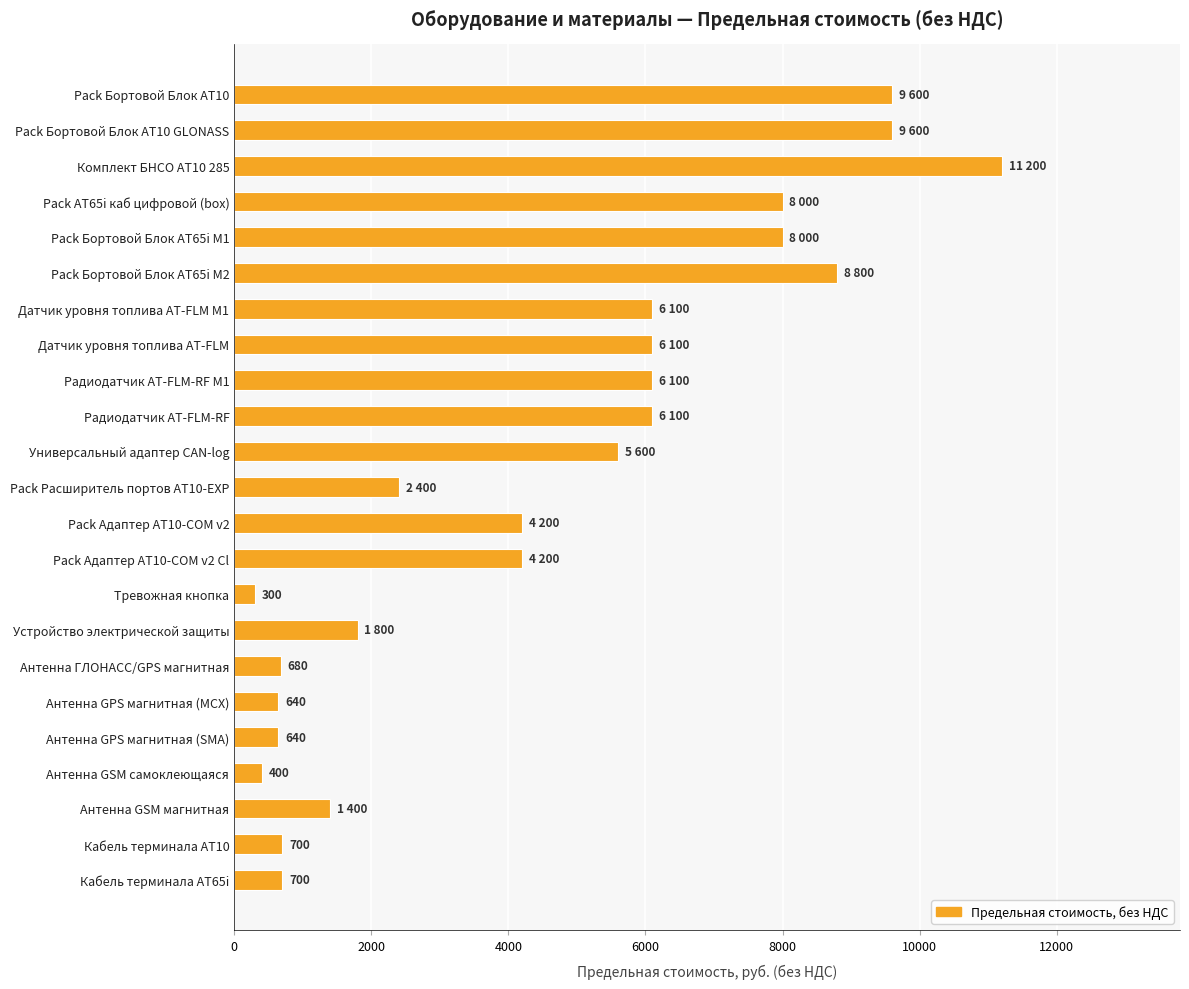

What is the sum of the values at Антенна ГЛОНАСС/GPS магнитная and Pack Бортовой Блок АТ10 GLONASS?

10280